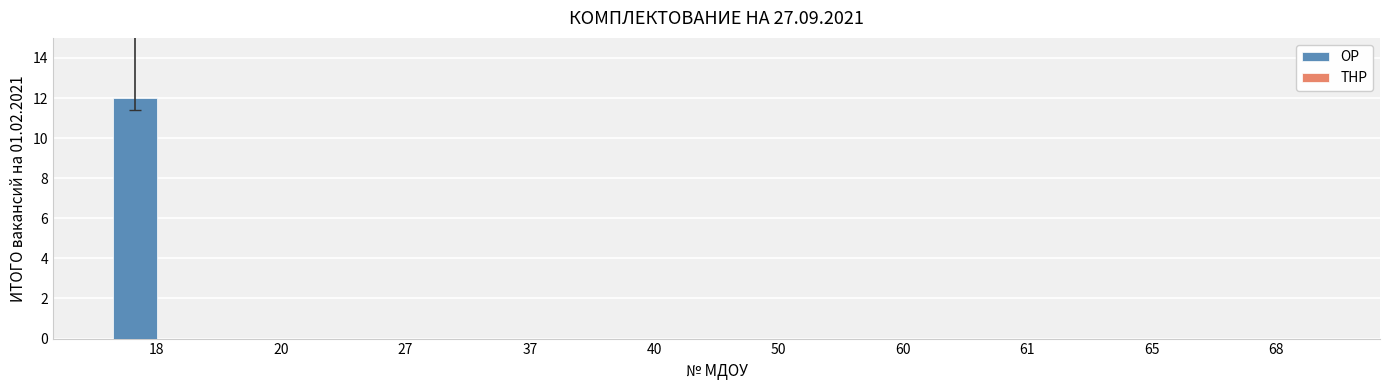

Which category has the highest value across all series?

18